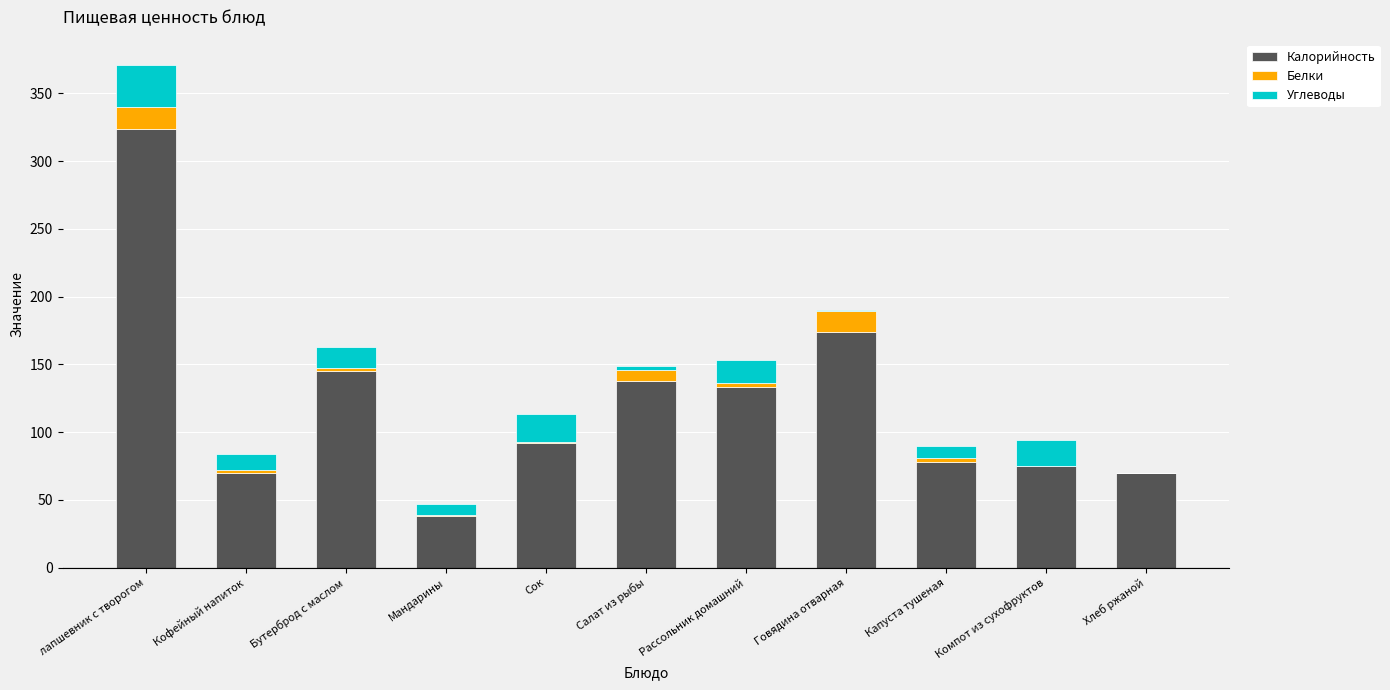

At which category is the sum across all series the highest?

лапшевник с творогом